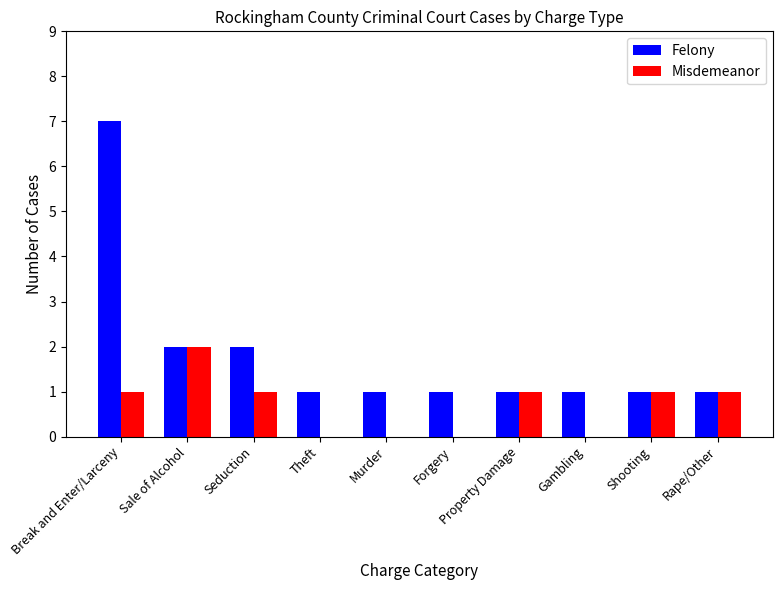

Which series changed the most between Forgery and Property Damage?

Misdemeanor